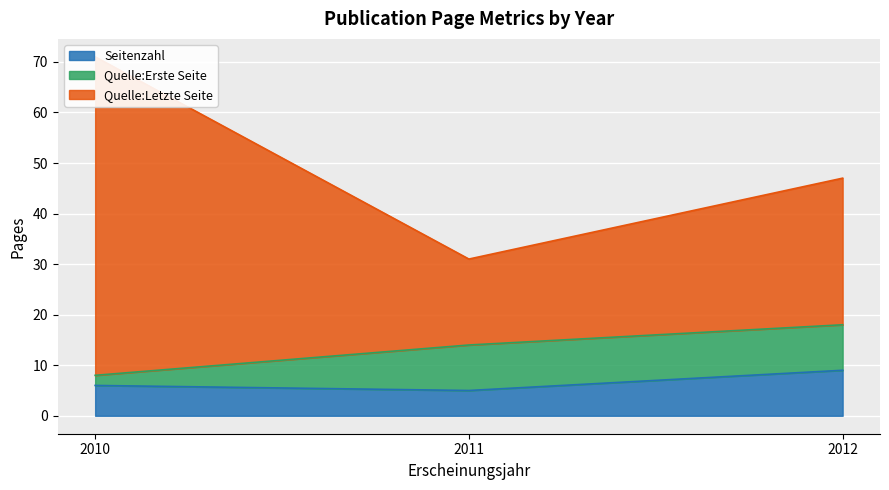

How many data points does each series have?

3